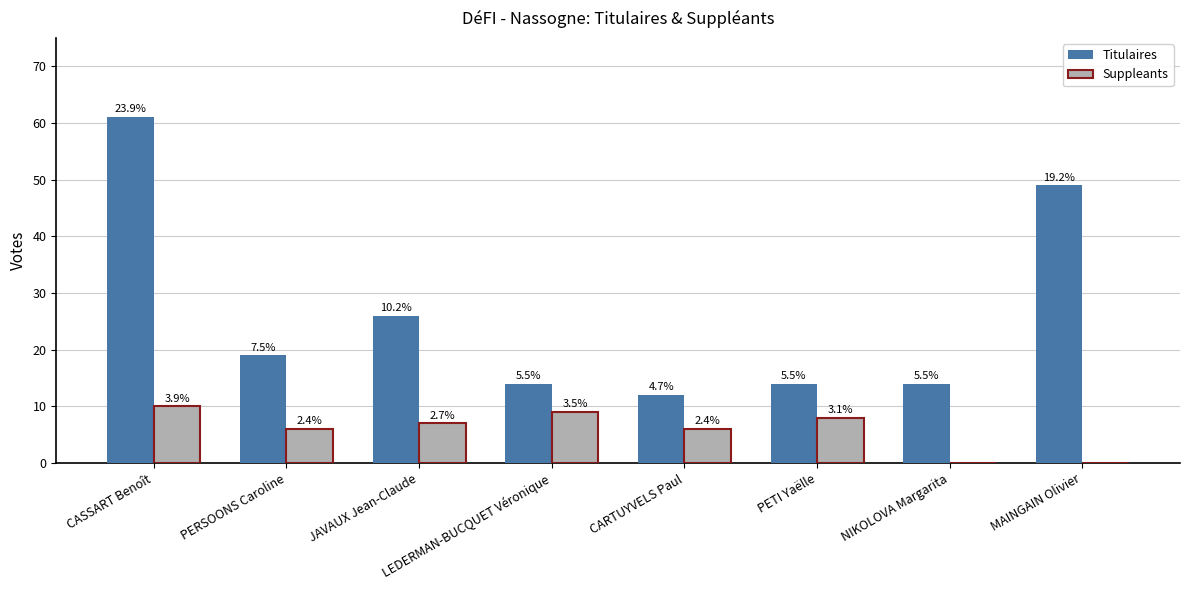

What is the sum of all Titulaires values?

209